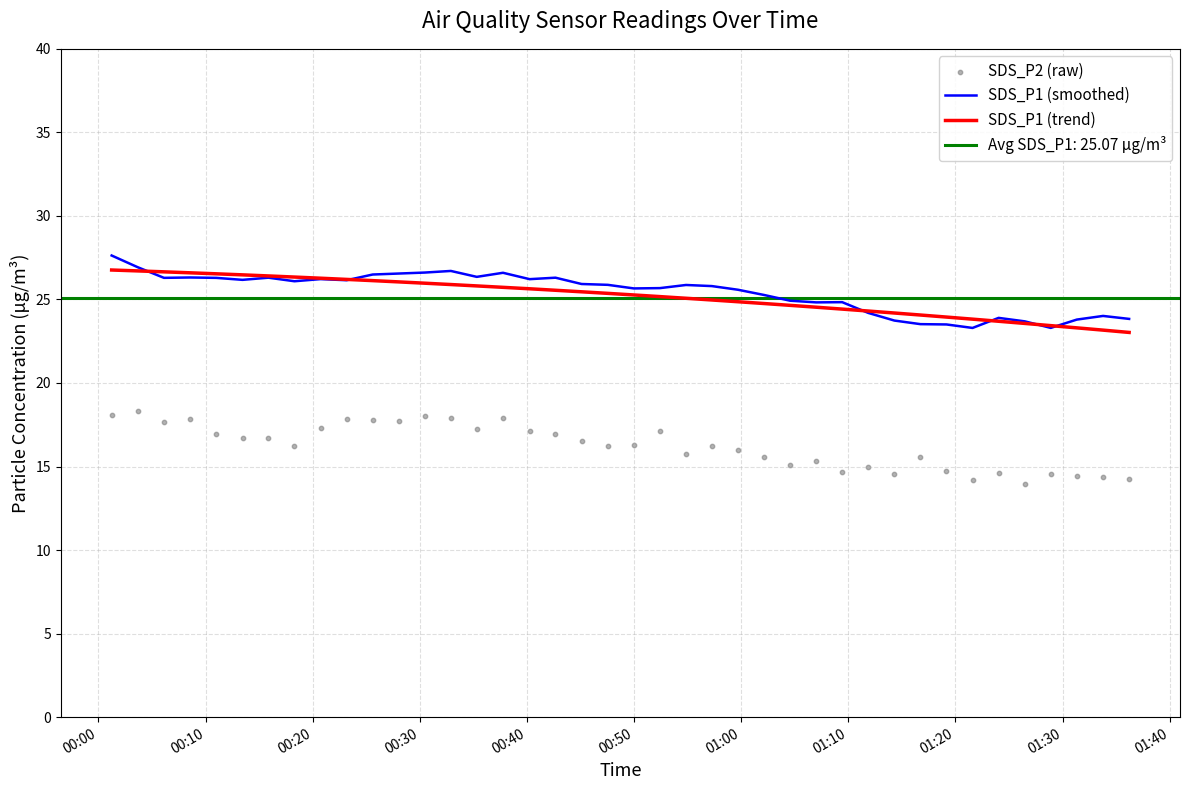

Which series reaches the maximum Y coordinate?

SDS_P1 (smoothed)